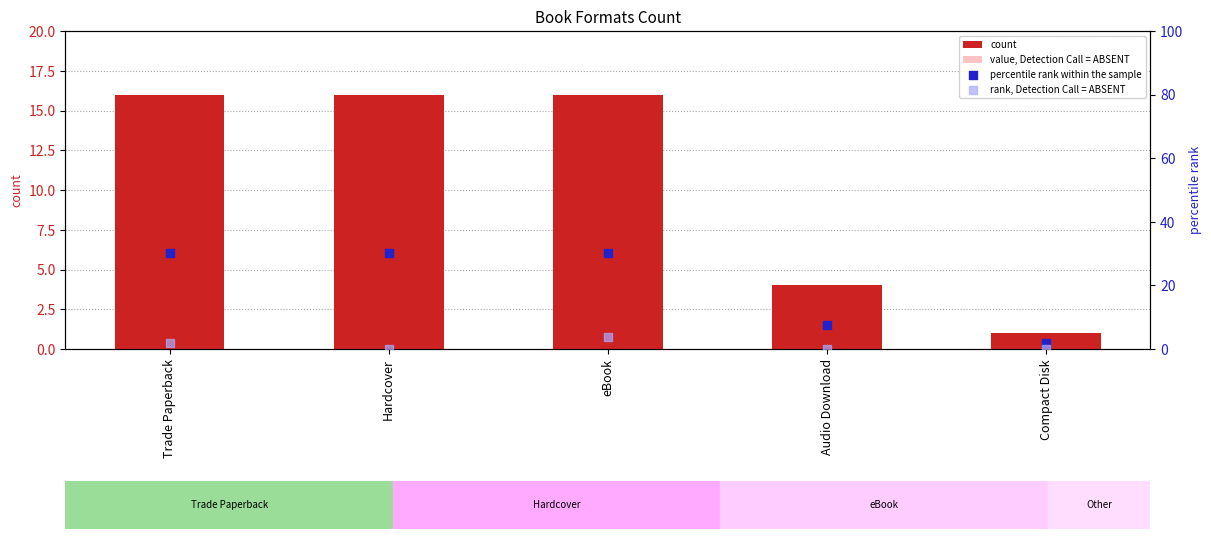

Which series reaches the minimum Y coordinate?

value, Detection Call = ABSENT